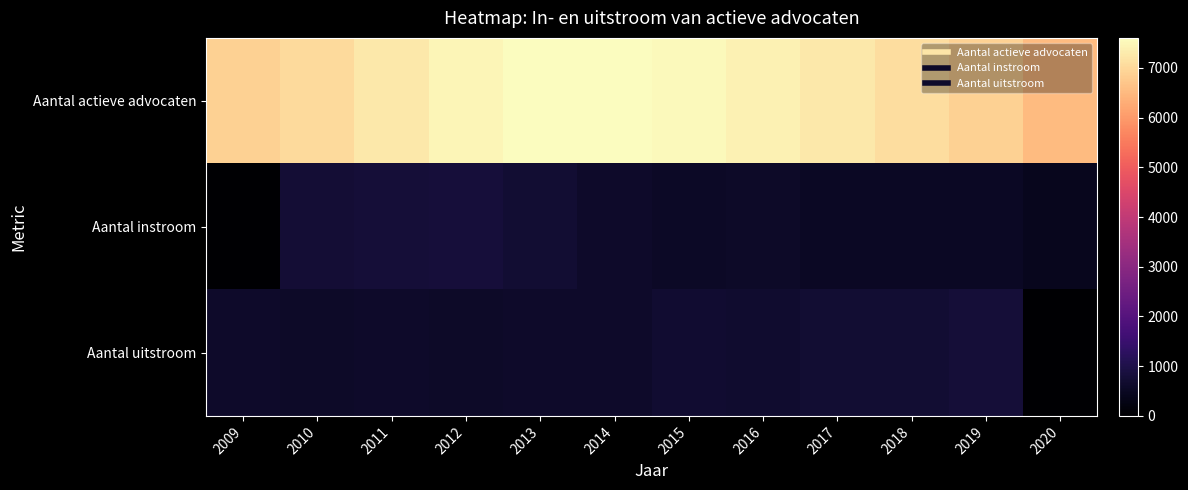

Reading right to left, what are all the values shown in this chart?

Aantal actieve advocaten: 2020=6529	2019=6883	2018=7072	2017=7260	2016=7410	2015=7520	2014=7603	2013=7591	2012=7459	2011=7247	2010=7034	2009=6868
Aantal instroom: 2020=444	2019=534	2018=525	2017=531	2016=592	2015=540	2014=618	2013=722	2012=808	2011=796	2010=769	2009=0
Aantal uitstroom: 2020=0	2019=798	2018=723	2017=713	2016=681	2015=702	2014=623	2013=606	2012=590	2011=596	2010=583	2009=603